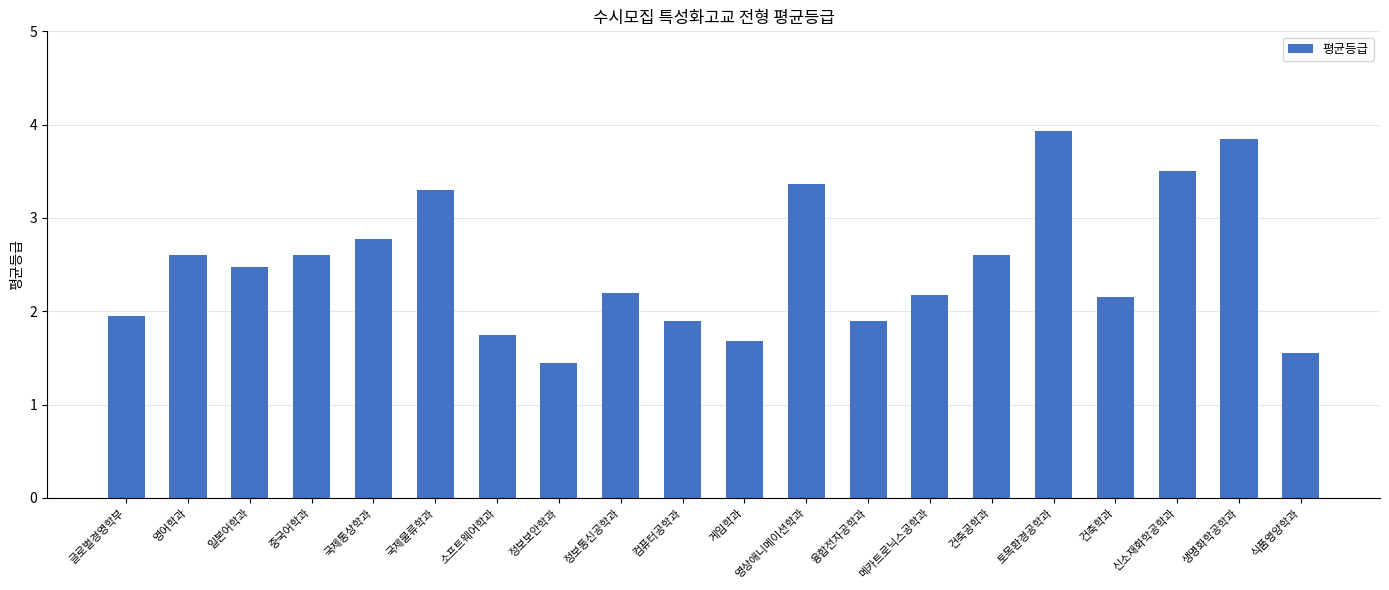

Is it true that the value at 국제통상학과 is 2.8?

True